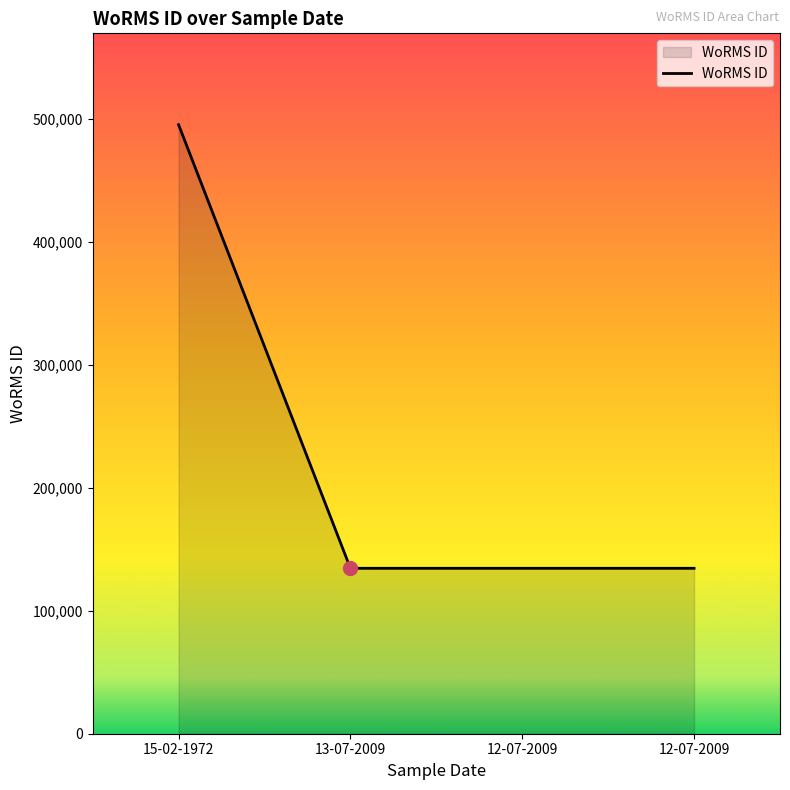

How many lines are shown in the chart?

1